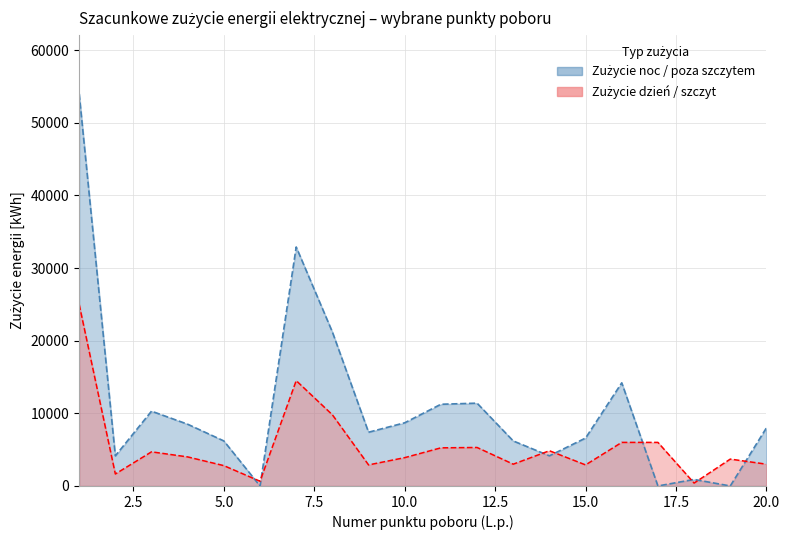

List the series in order of their overall mean, lowest first.

Zużycie dzień / szczyt [kWh], Zużycie noc / poza szczytem [kWh]